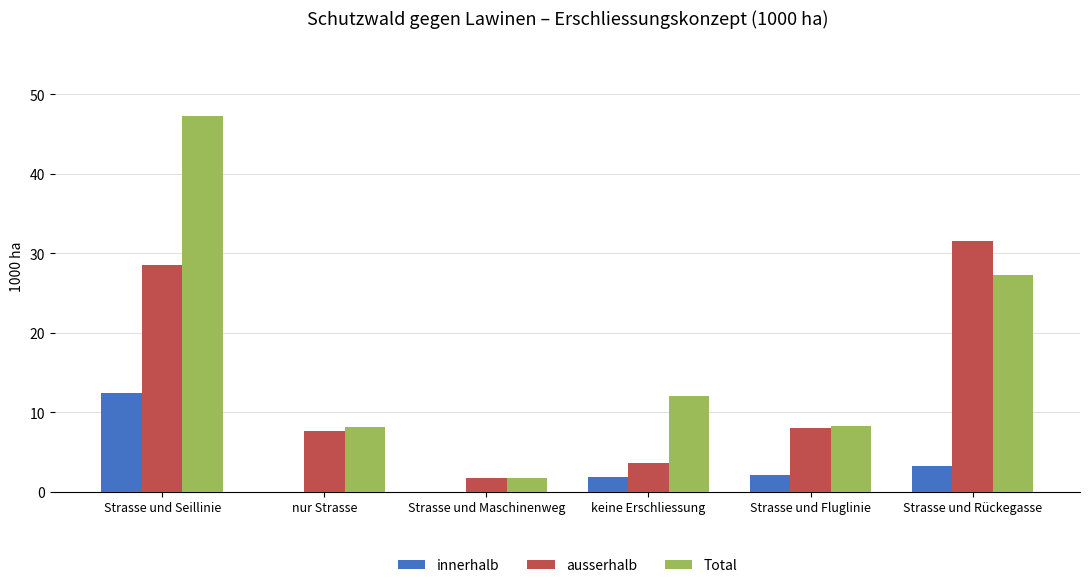

Is the value of Total at Strasse und Fluglinie greater than the value of innerhalb at nur Strasse?

Yes